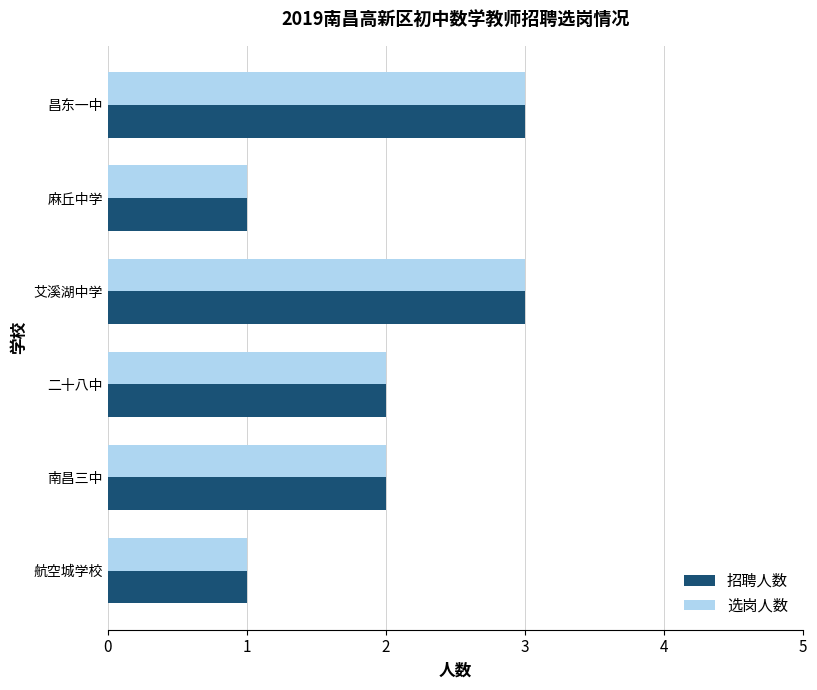

What is the difference between the maximum and minimum values in the 招聘人数 series?

2